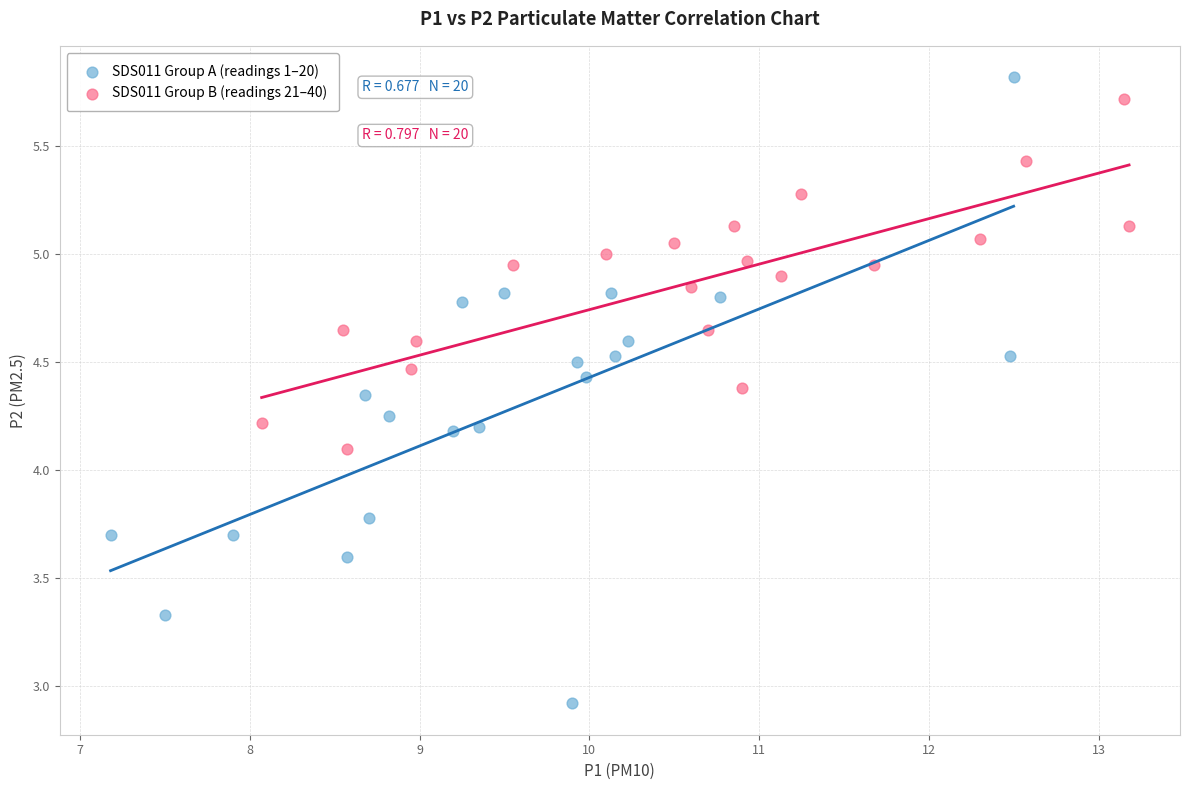

Which series reaches the minimum Y coordinate?

SDS011 Group A (readings 1–20)